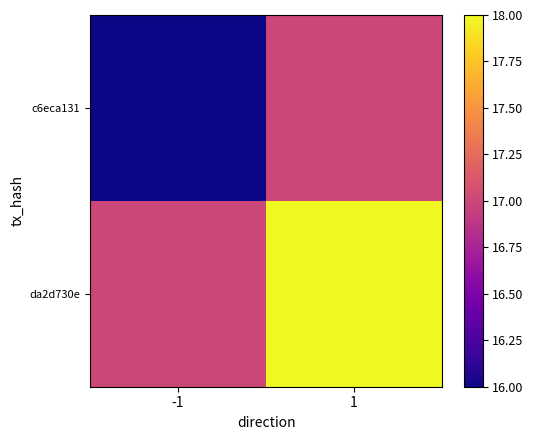

Which category has the highest value across all series?

1